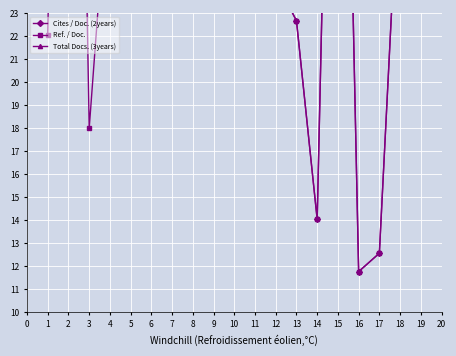

What is the value of the Total Docs. (3years) point at the 1st from the left?

3.3